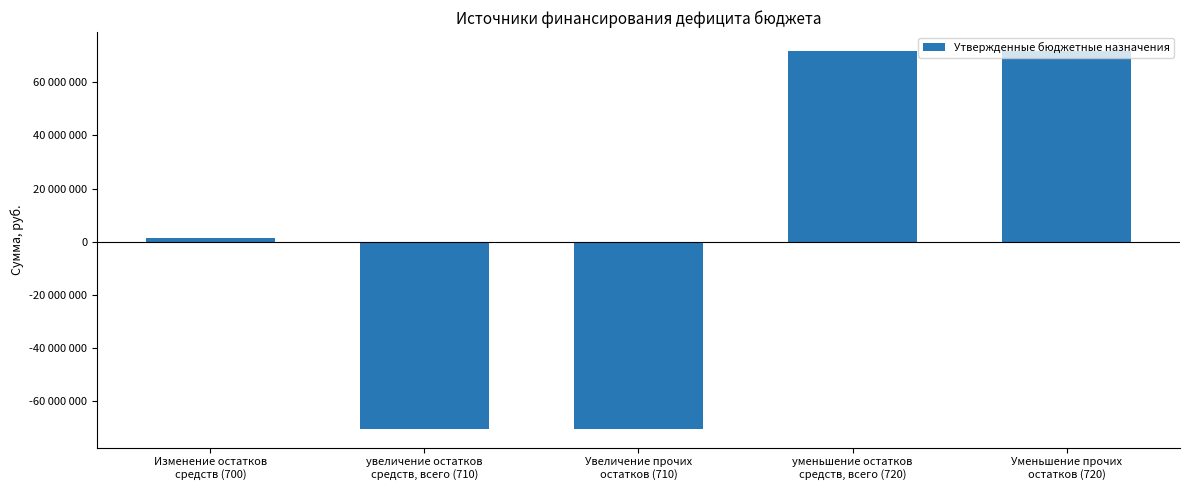

Read the value at Увеличение прочих
остатков (710), to the nearest 100.

-70500000